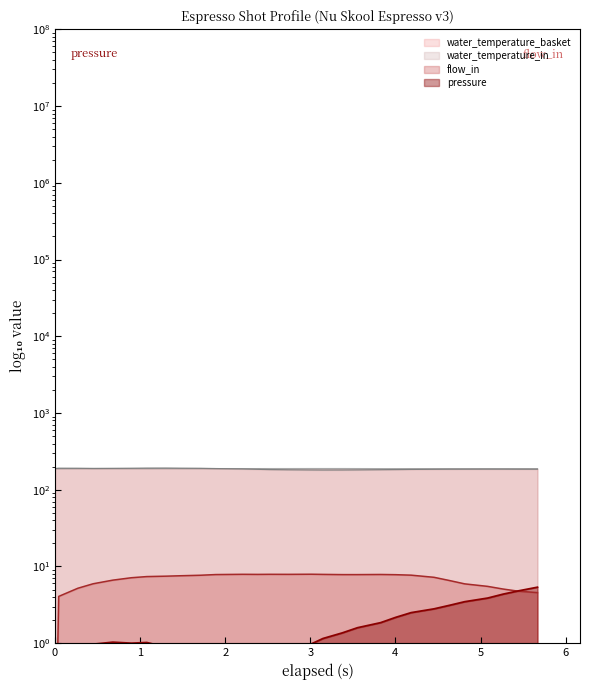

True or false: flow_in has a value of 12.8 at 3.555.

False